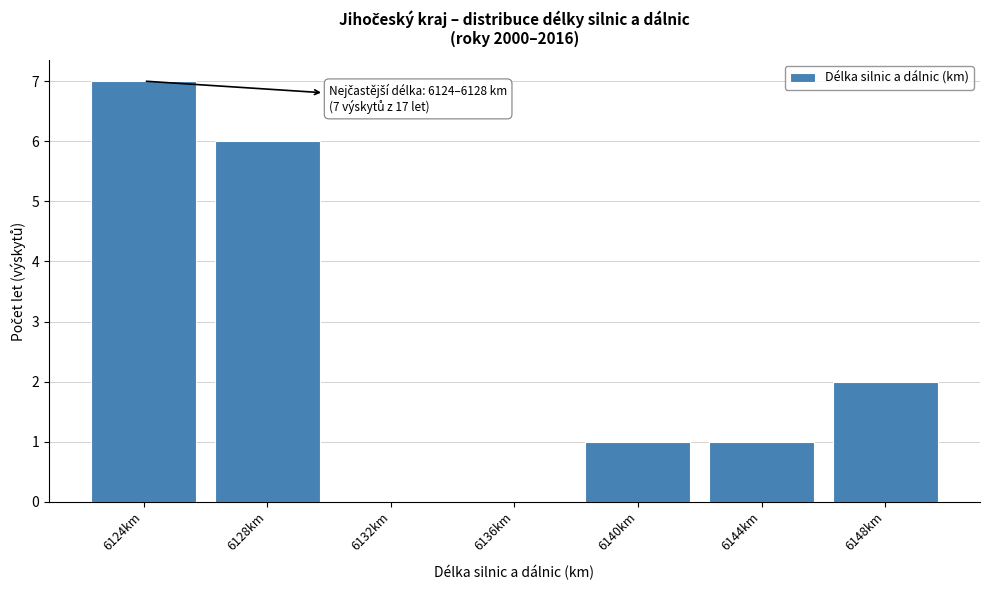

Reading right to left, list all the values displayed in this chart.

6148km=2	6144km=1	6140km=1	6136km=0	6132km=0	6128km=6	6124km=7